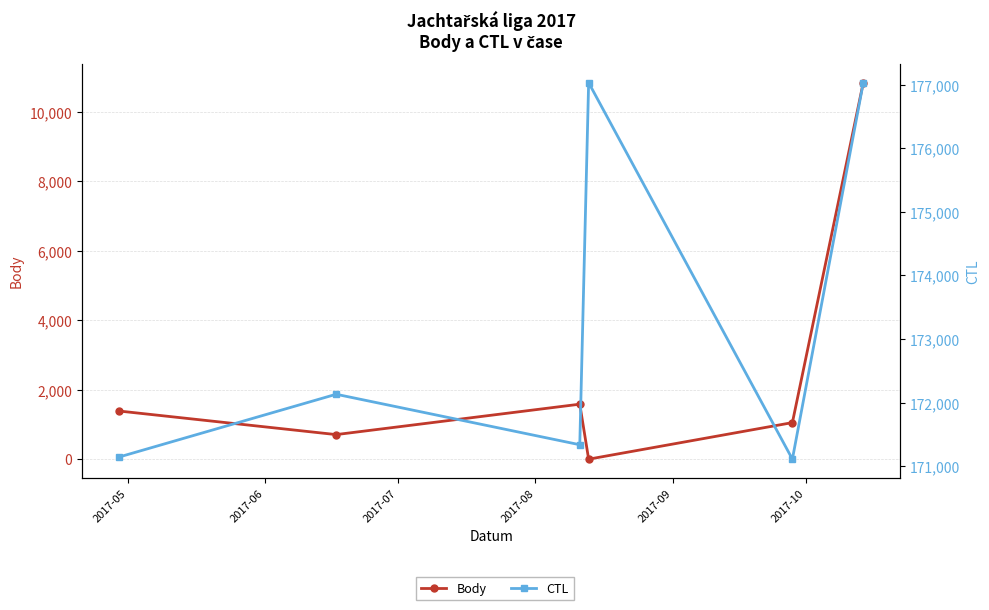

Which series has the widest spread of values?

Body